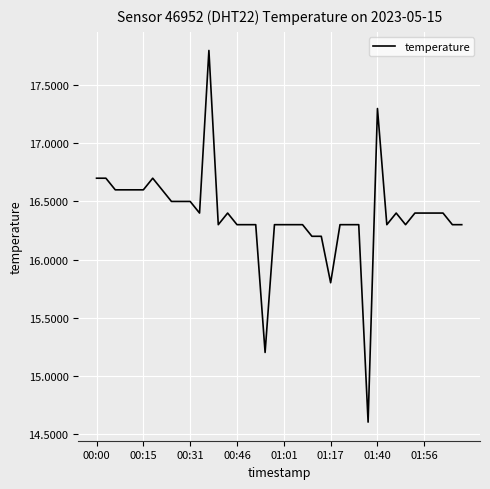

What is the minimum value shown in the chart?

14.6